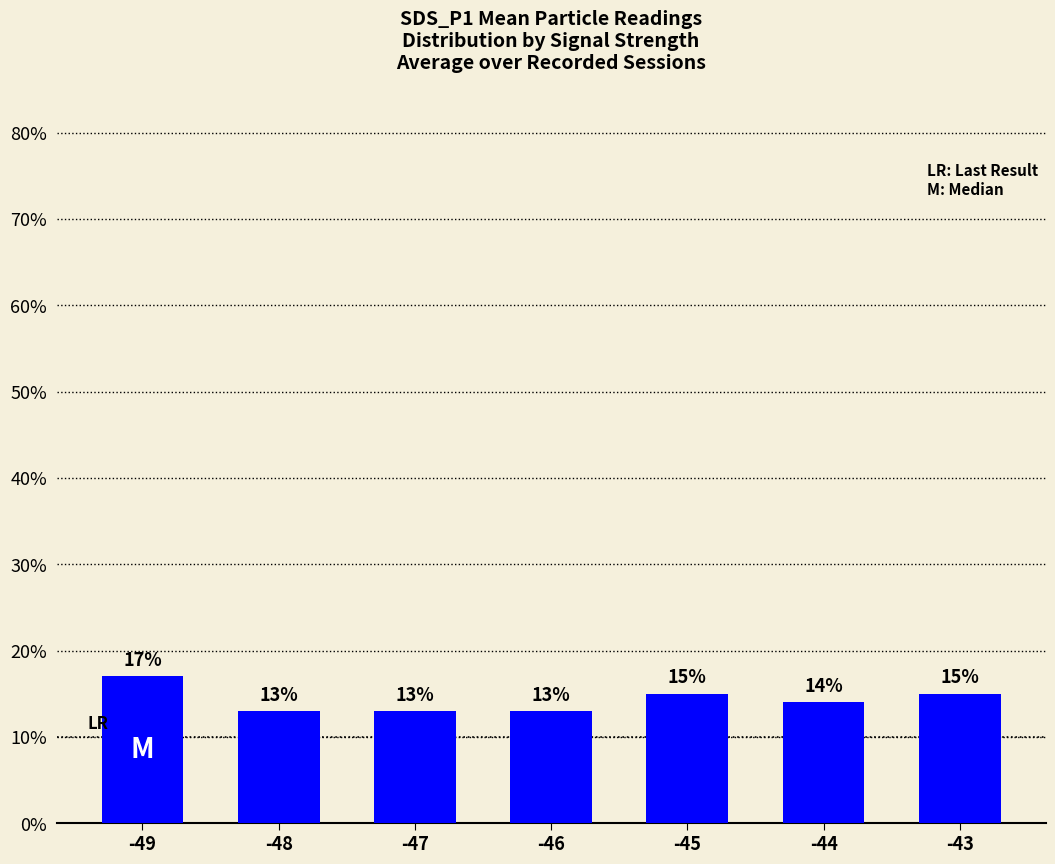

What is the value of the 2nd bar from the left?

13